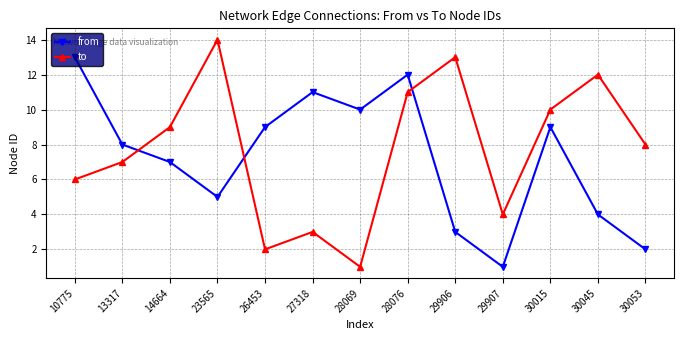

Rank the series by their average value, from highest to lowest.

to, from